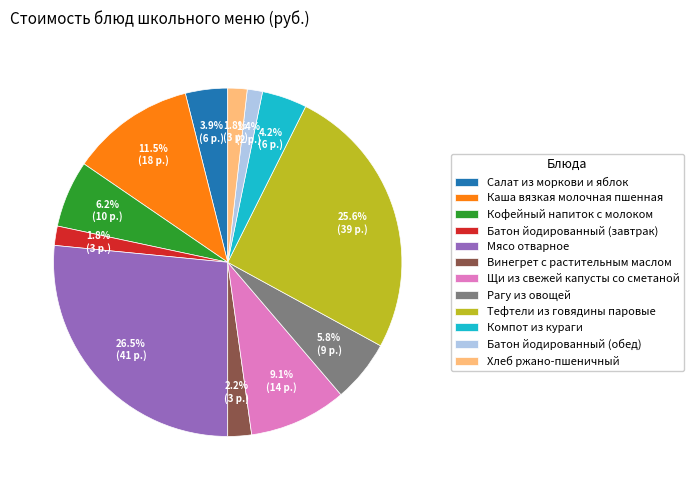

What is the largest slice in the pie chart?

Мясо отварное